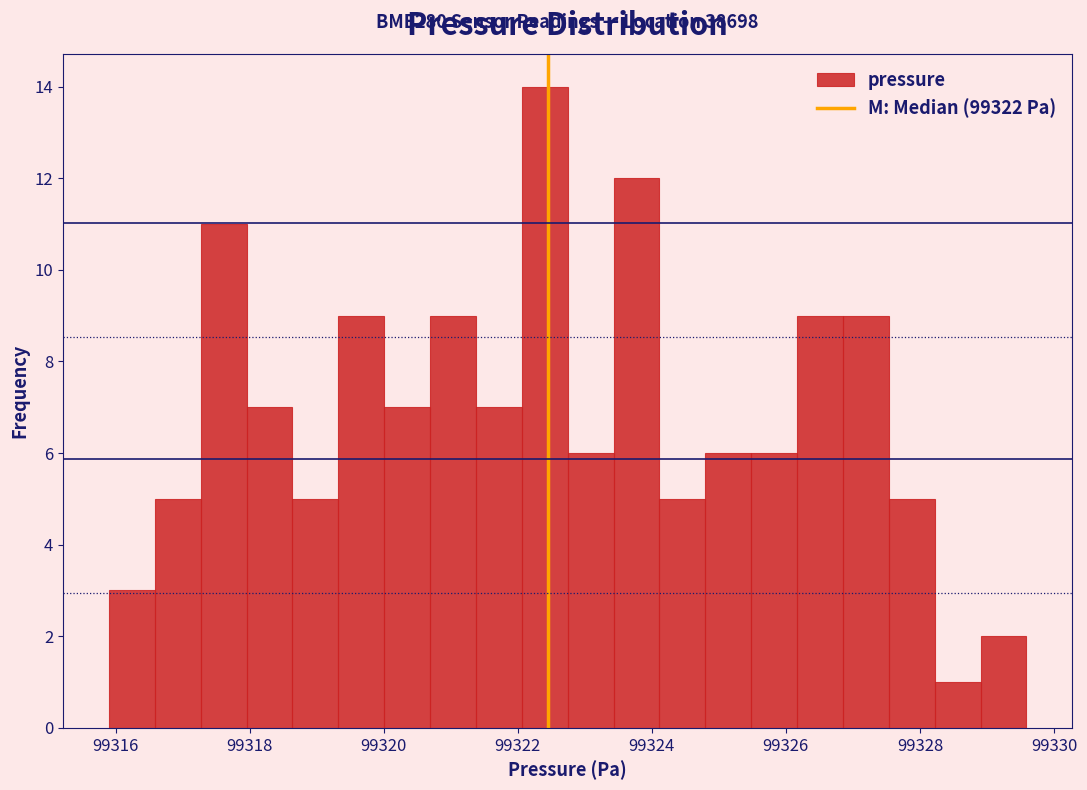

Around what value on the x-axis is the tallest bar? Give the approximate position of its centre, as read against the axis.

99322.4